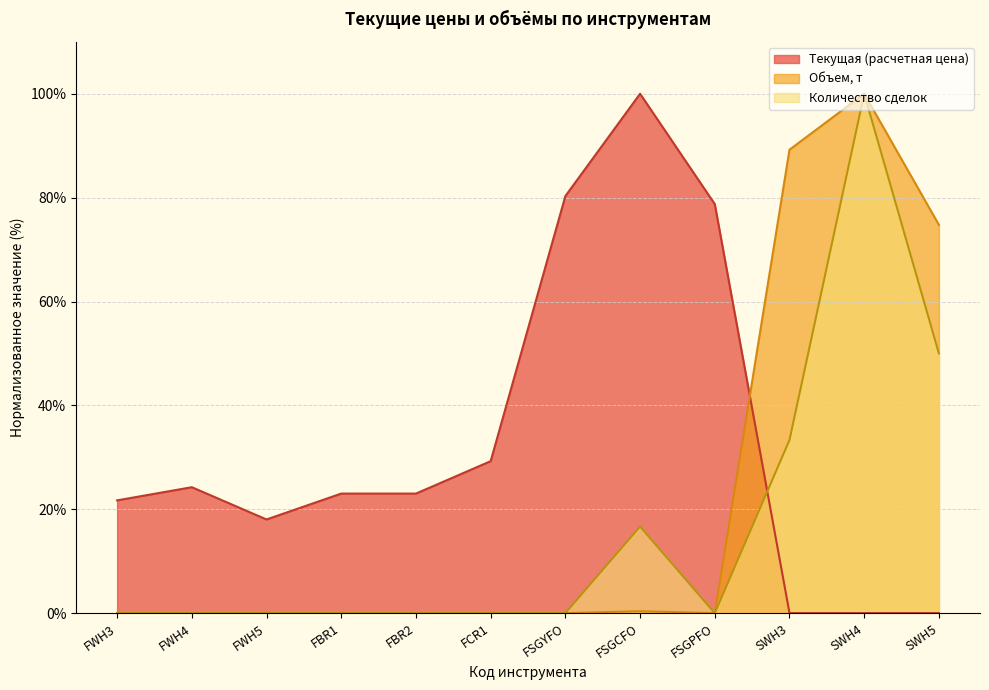

Reading left to right, extract all data points from this chart.

Текущая (расчетная цена): FWH3=21.7	FWH4=24.2	FWH5=18.0	FBR1=23.0	FBR2=23.0	FCR1=29.3	FSGYFO=80.3	FSGCFO=100.0	FSGPFO=78.8	SWH3=0.0	SWH4=0.0	SWH5=0.0
Объем, т: FWH3=0.0	FWH4=0.0	FWH5=0.0	FBR1=0.0	FBR2=0.0	FCR1=0.0	FSGYFO=0.0	FSGCFO=0.4	FSGPFO=0.0	SWH3=89.2	SWH4=100.0	SWH5=74.8
Количество сделок: FWH3=0.0	FWH4=0.0	FWH5=0.0	FBR1=0.0	FBR2=0.0	FCR1=0.0	FSGYFO=0.0	FSGCFO=16.7	FSGPFO=0.0	SWH3=33.3	SWH4=100.0	SWH5=50.0